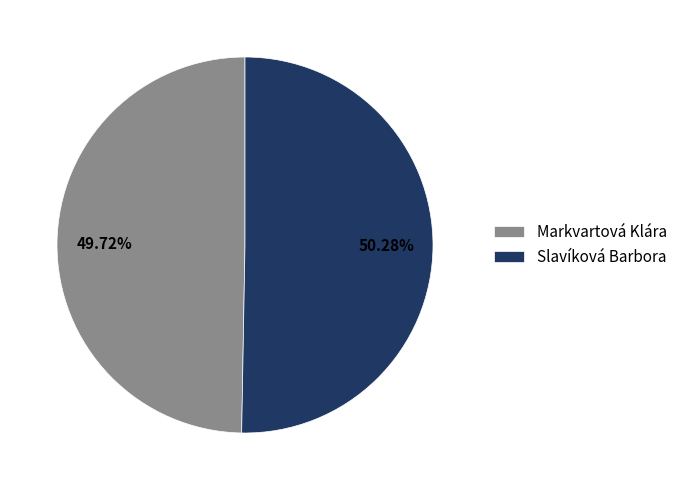

Between Slavíková Barbora and Markvartová Klára, which is larger?

Slavíková Barbora